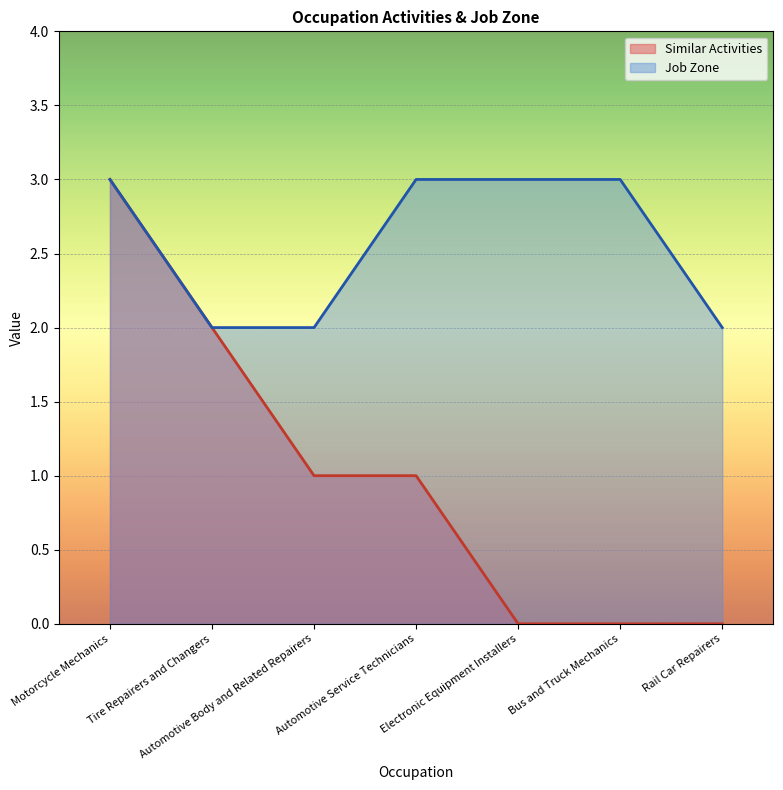

Which category has the lowest value across all series?

Electronic Equipment Installers